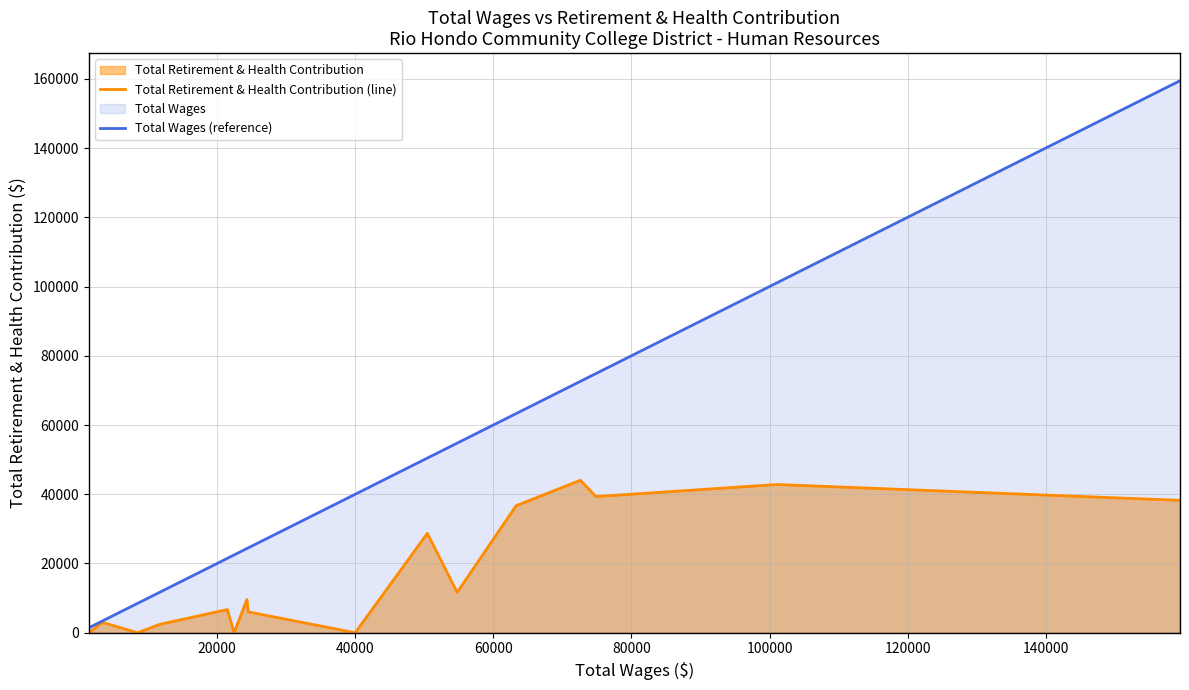

Which series has the largest total across all categories?

Total Wages (reference)